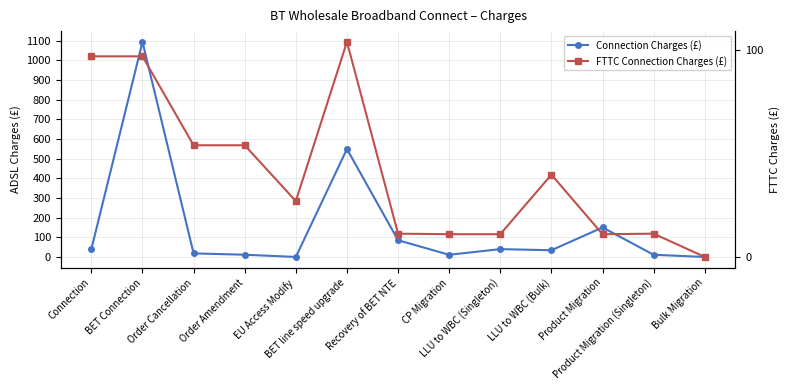

At which category does FTTC Connection Charges (£) reach its first local peak?

BET line speed upgrade